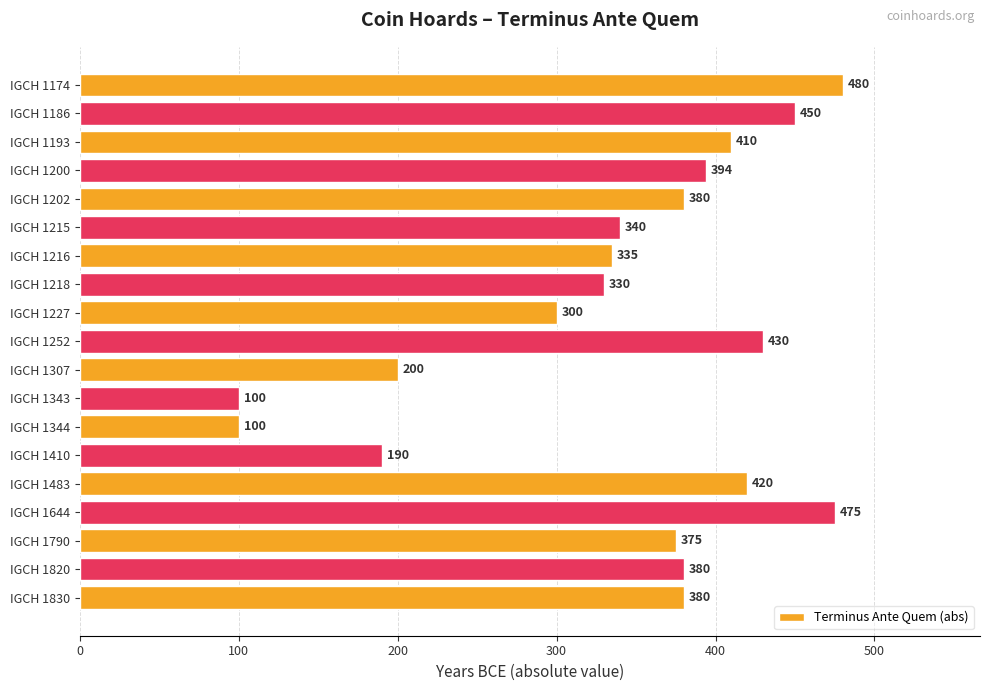

Where is the data nearest to the value 290?

IGCH 1227